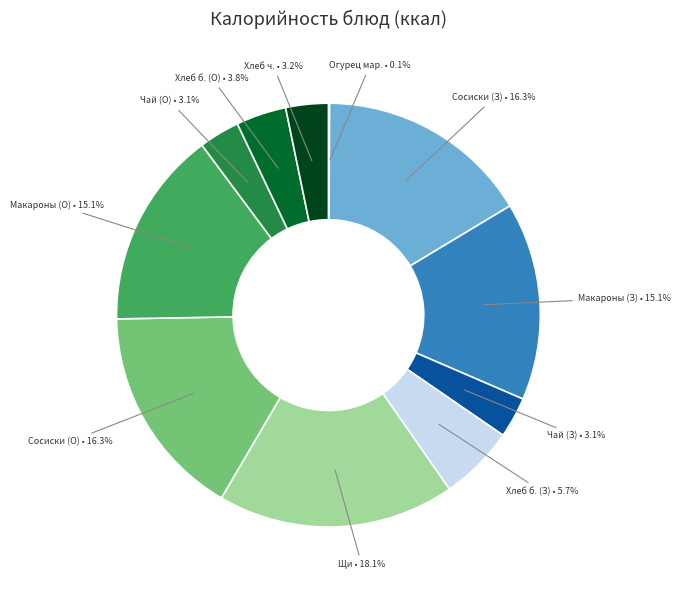

Does Макароны (О) represent more than half of the total?

No